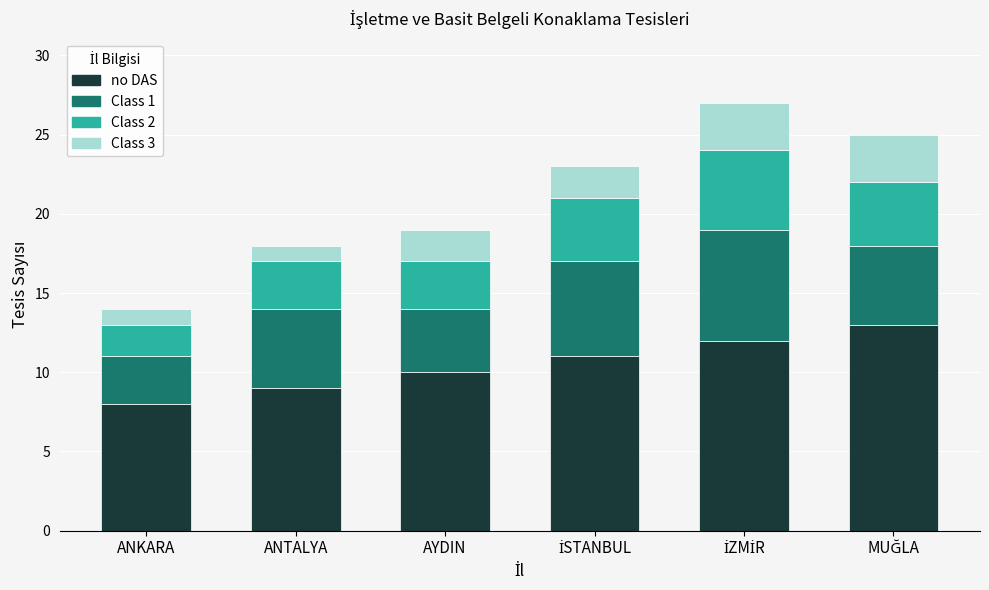

At which label does no DAS reach its minimum?

ANKARA